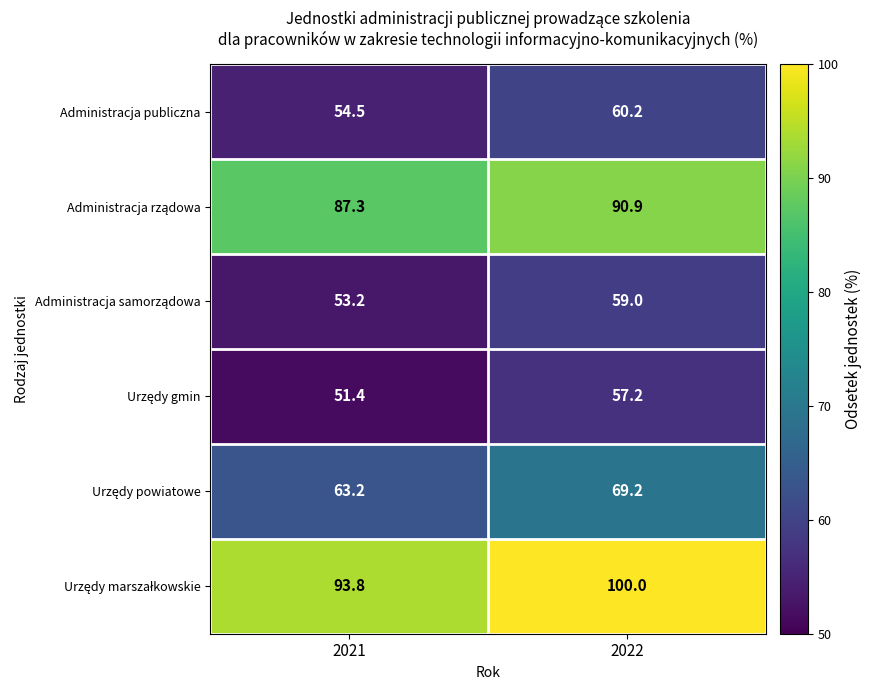

List the labels in order of Administracja publiczna value, largest first.

2022, 2021